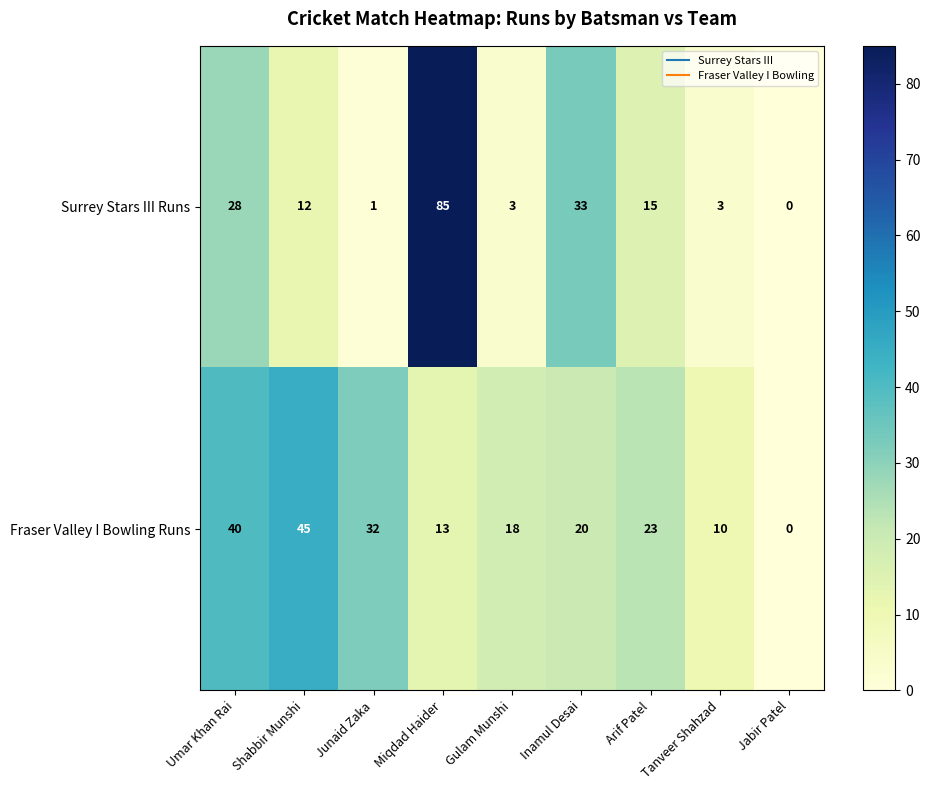

What is the difference between the Surrey Stars III Runs values at Inamul Desai and Miqdad Haider?

52